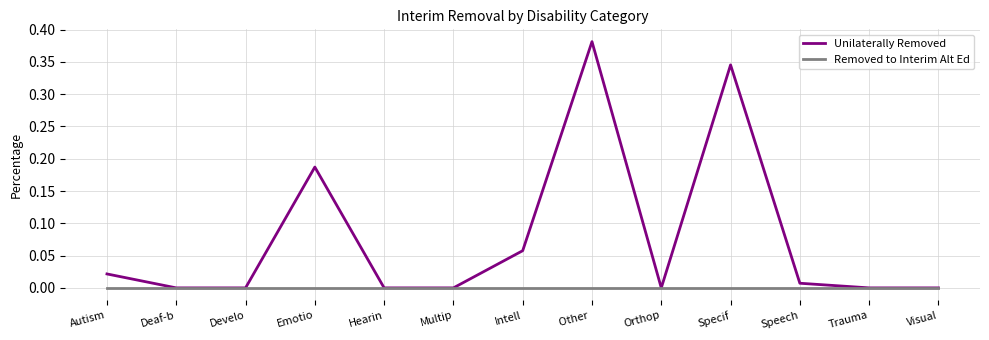

At which category does Unilaterally Removed reach its first local peak?

Emotio